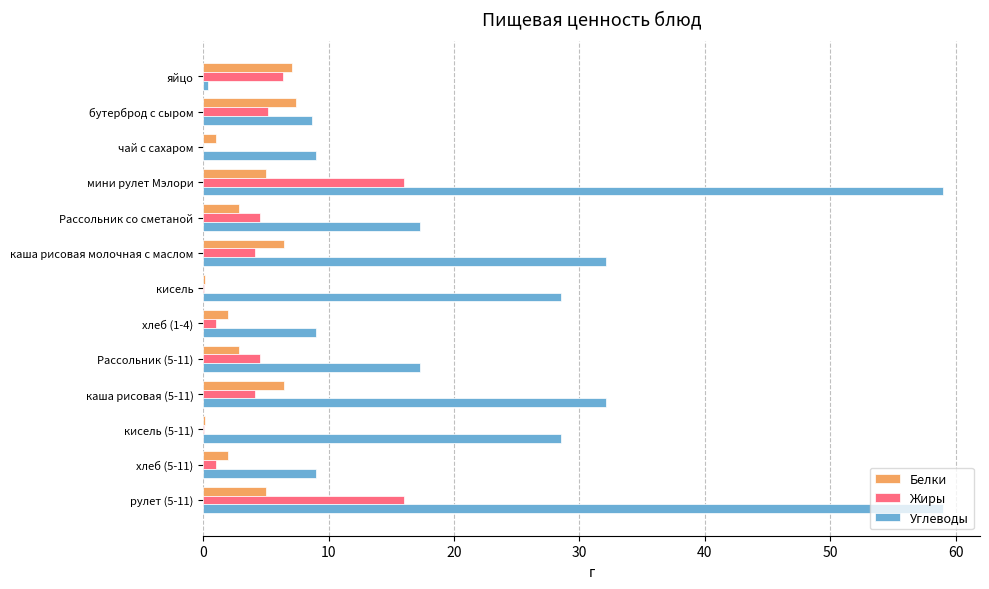

What are all the series names shown in the legend?

Белки, Жиры, Углеводы